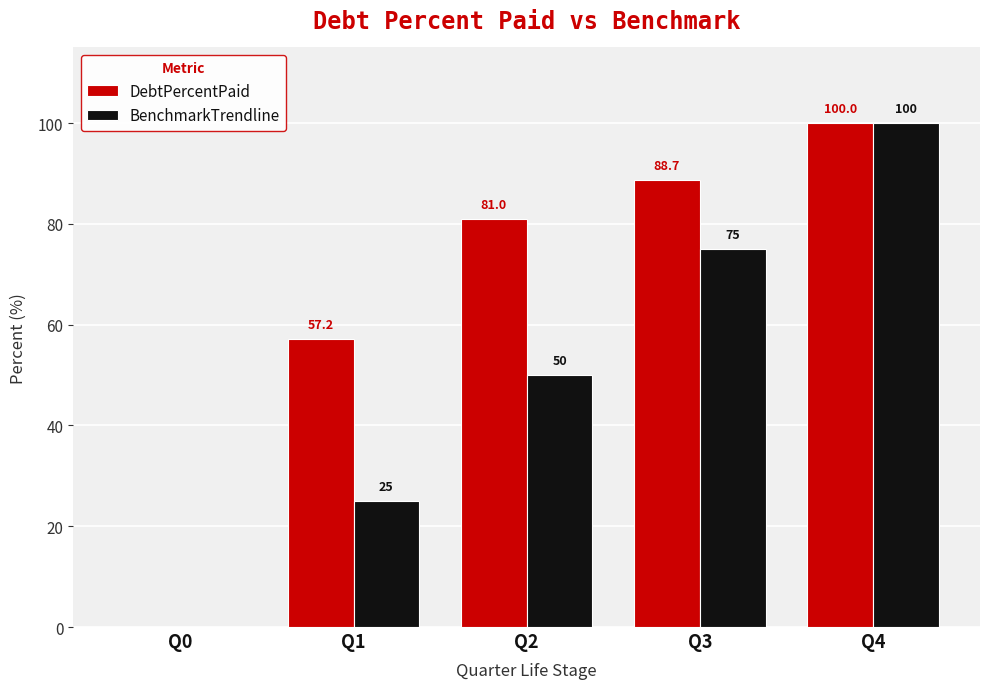

At which label does DebtPercentPaid reach its peak?

Q4